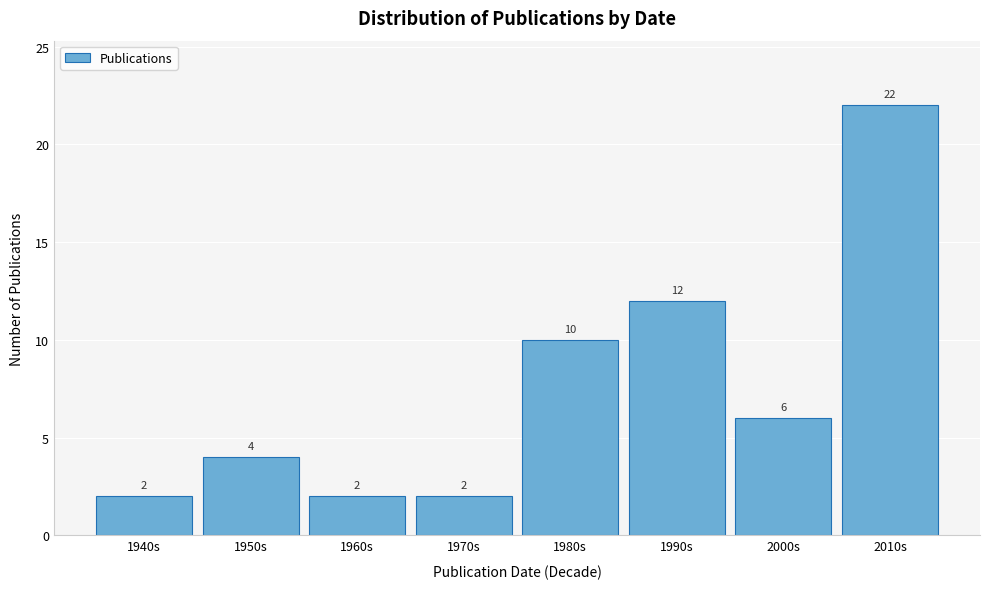

Reading left to right, extract all data points from this chart.

1940s=2	1950s=4	1960s=2	1970s=2	1980s=10	1990s=12	2000s=6	2010s=22